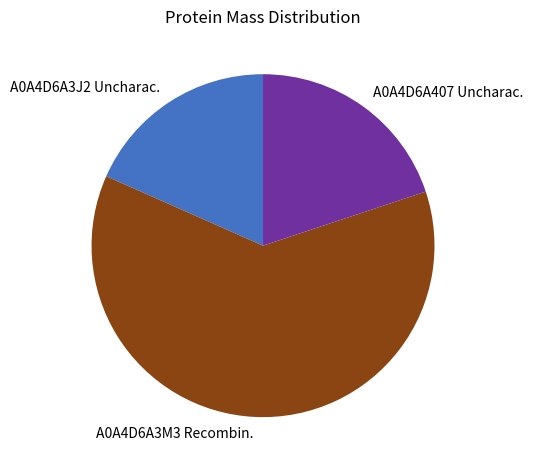

True or false: A0A4D6A3J2 Uncharac. accounts for 18% of the total.

True